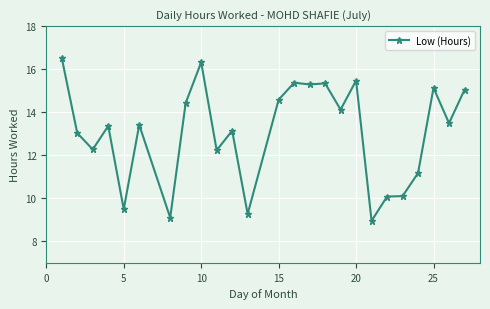

True or false: the data has more than 2 interior local peaks.

True